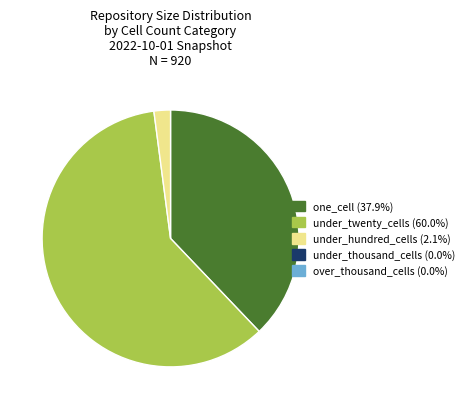

Is there a majority slice in this chart?

Yes